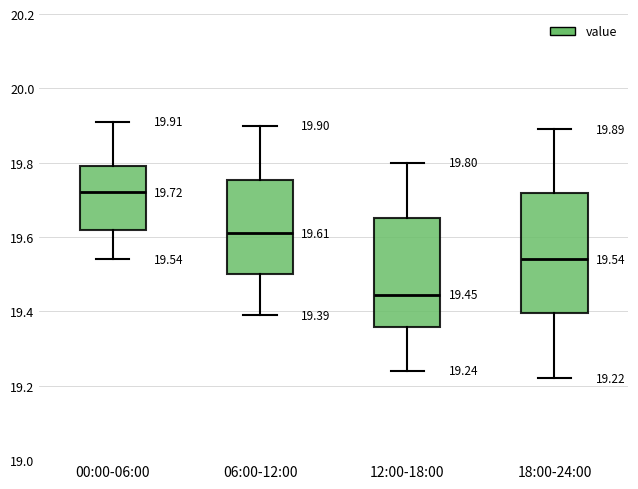

Which box is the tallest, from its lower edge to its upper edge?

18:00-24:00